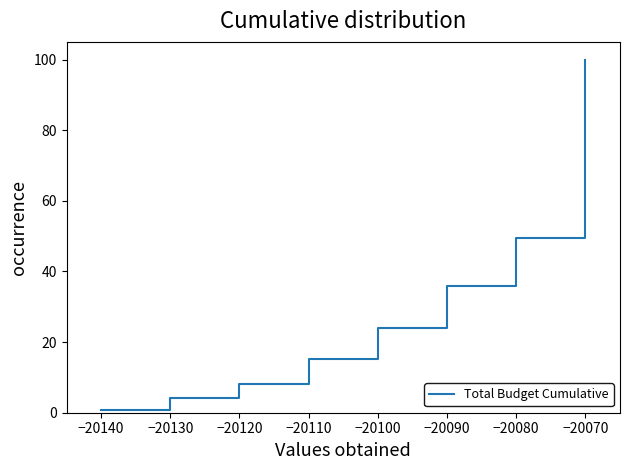

Rank the categories by value from highest to lowest.

−20070, −20080, −20090, −20100, −20110, −20120, −20130, −20140